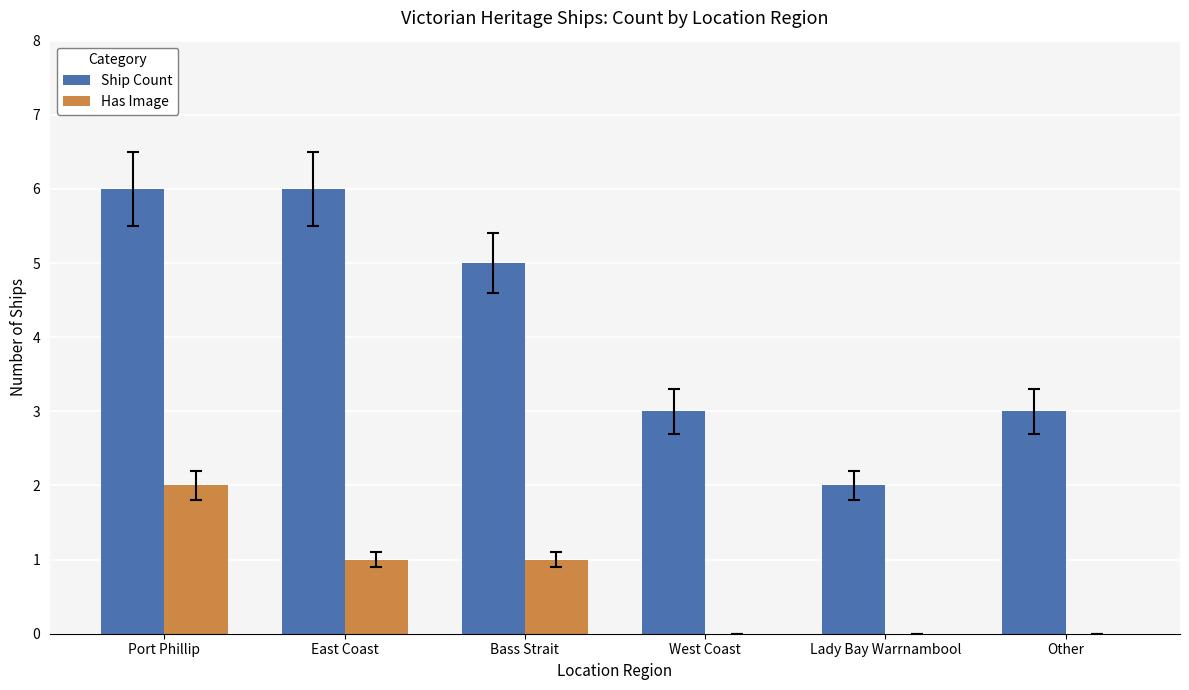

Read the Ship Count value at East Coast.

6